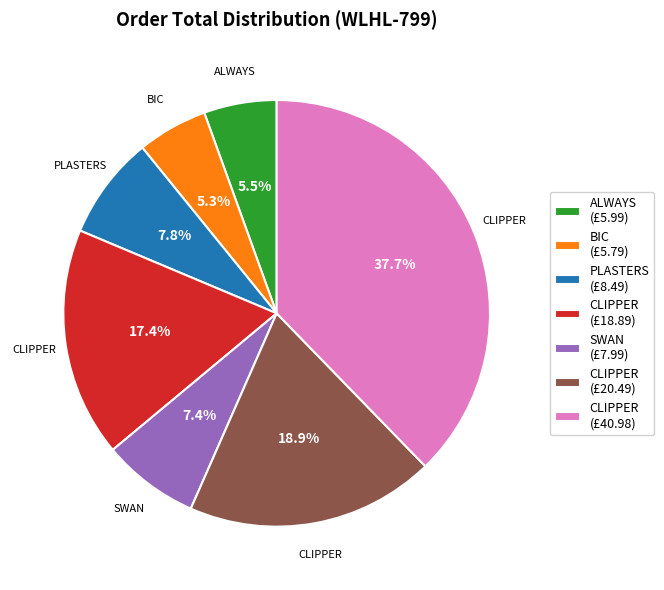

Which slice is the largest?

CLIPPER (£40.98)